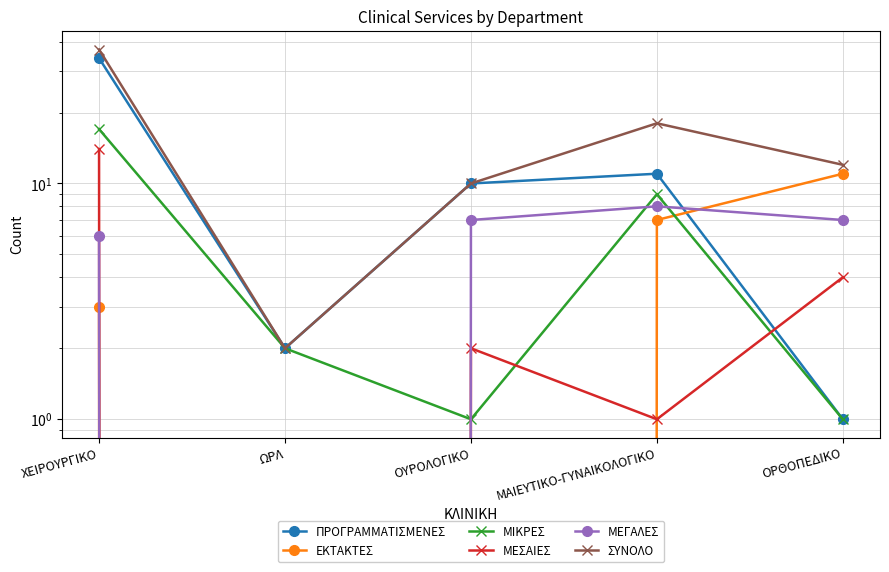

What is the minimum value for ΜΙΚΡΕΣ?

1